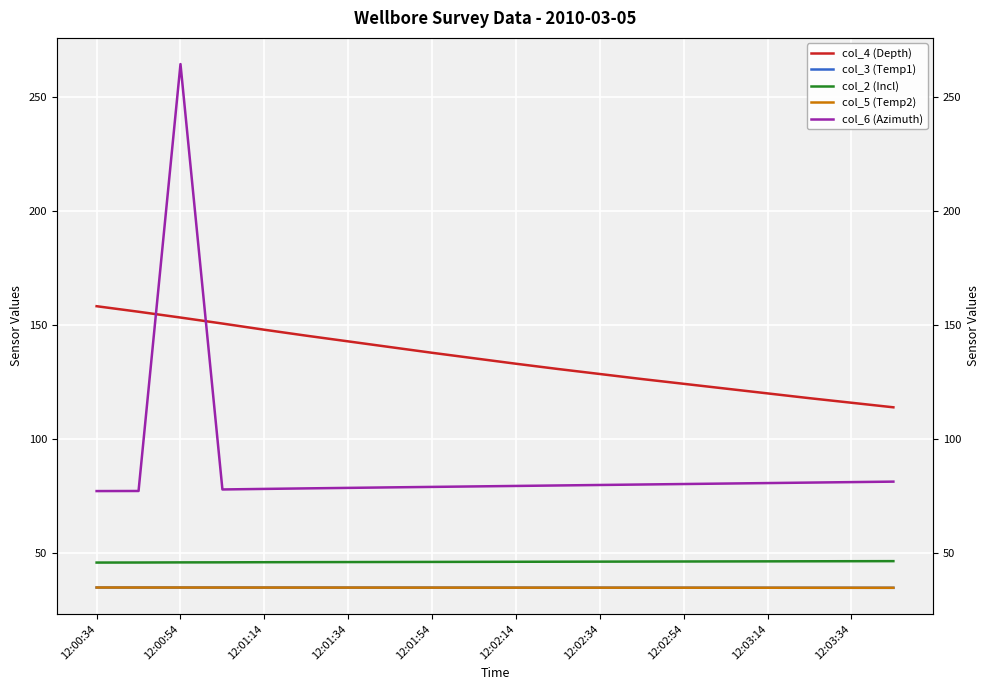

What is the difference between the col_5 (Temp2) values at 12:02:14 and 12:03:34?

0.1